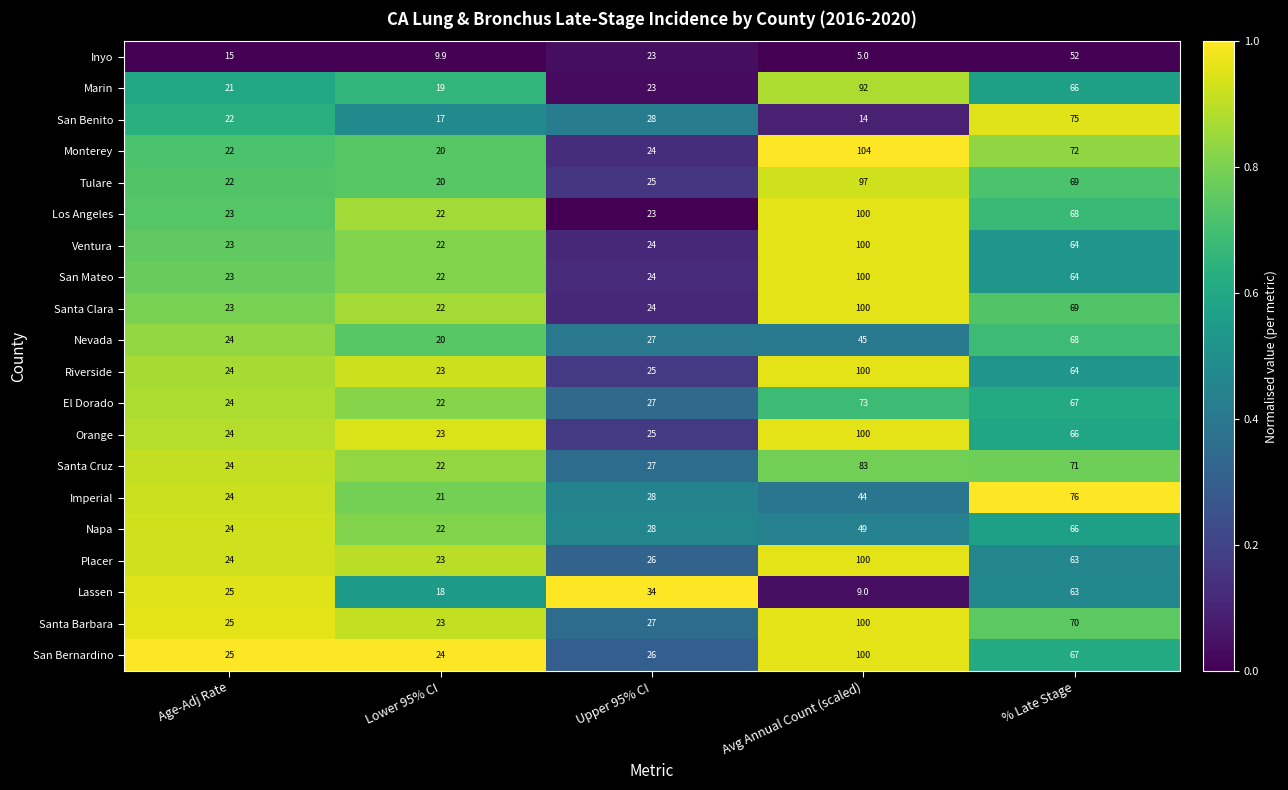

True or false: San Benito has a value of 14.0 at Avg Annual Count (scaled).

True